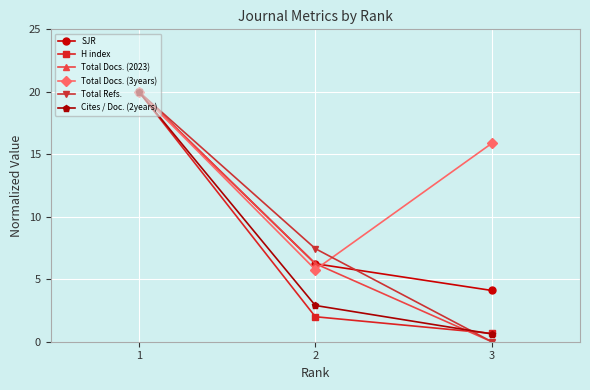

Does the chart have visible grid lines?

Yes